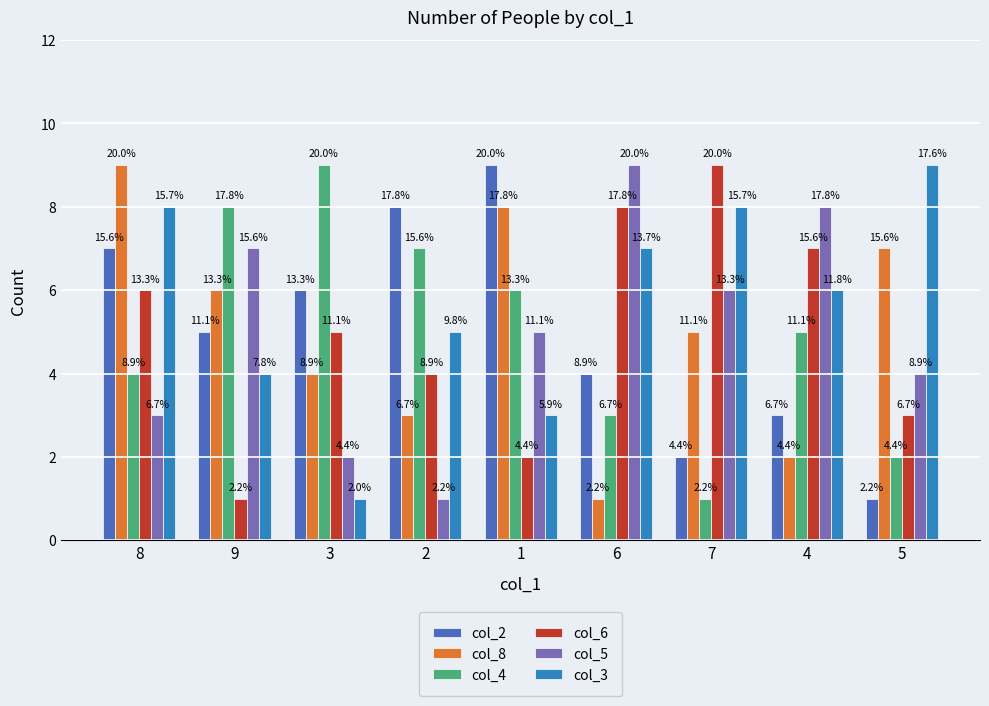

At which category is the sum across all series the highest?

8